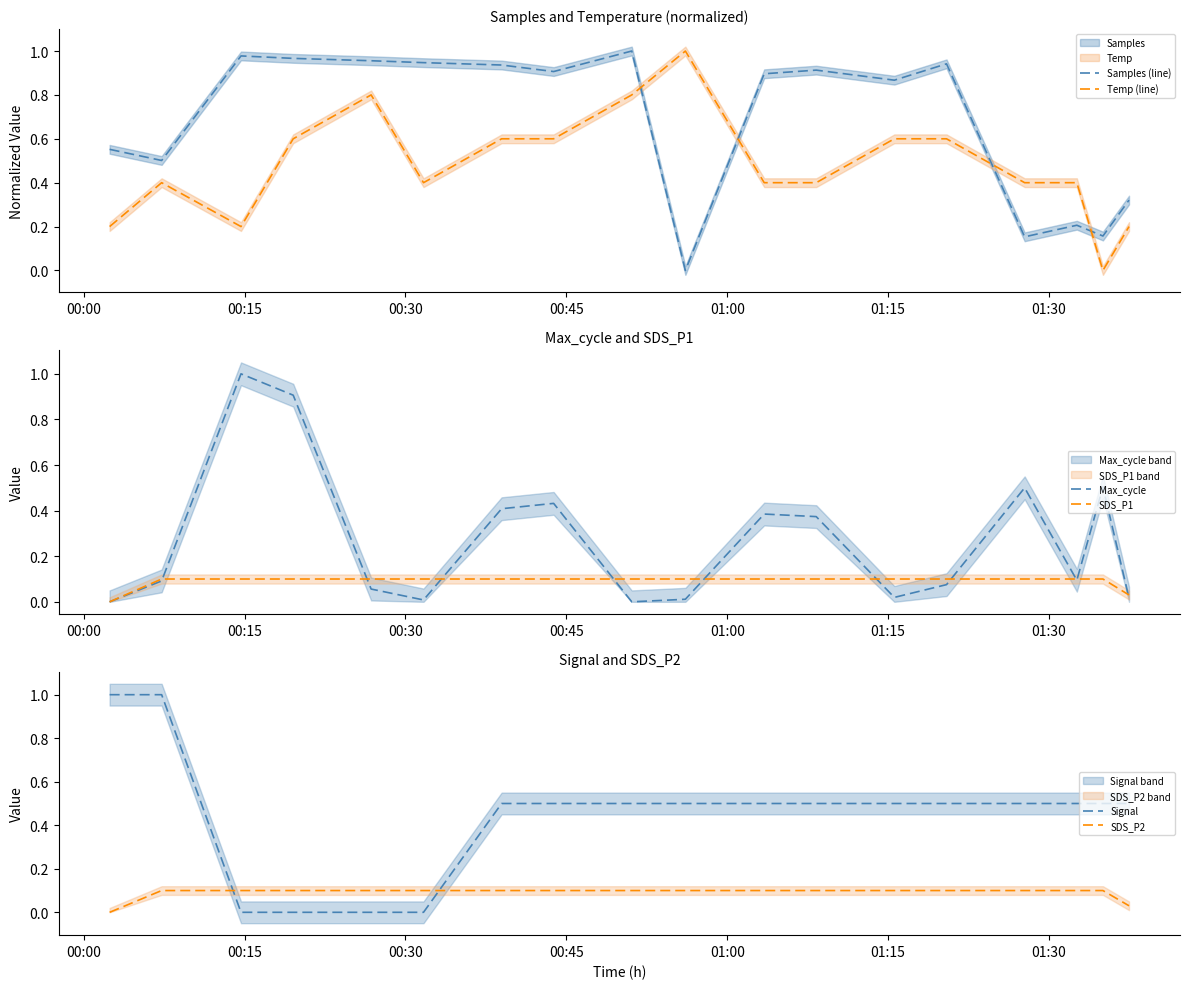

What is the difference between the maximum and second lowest values in the Temp (line) series?

0.8